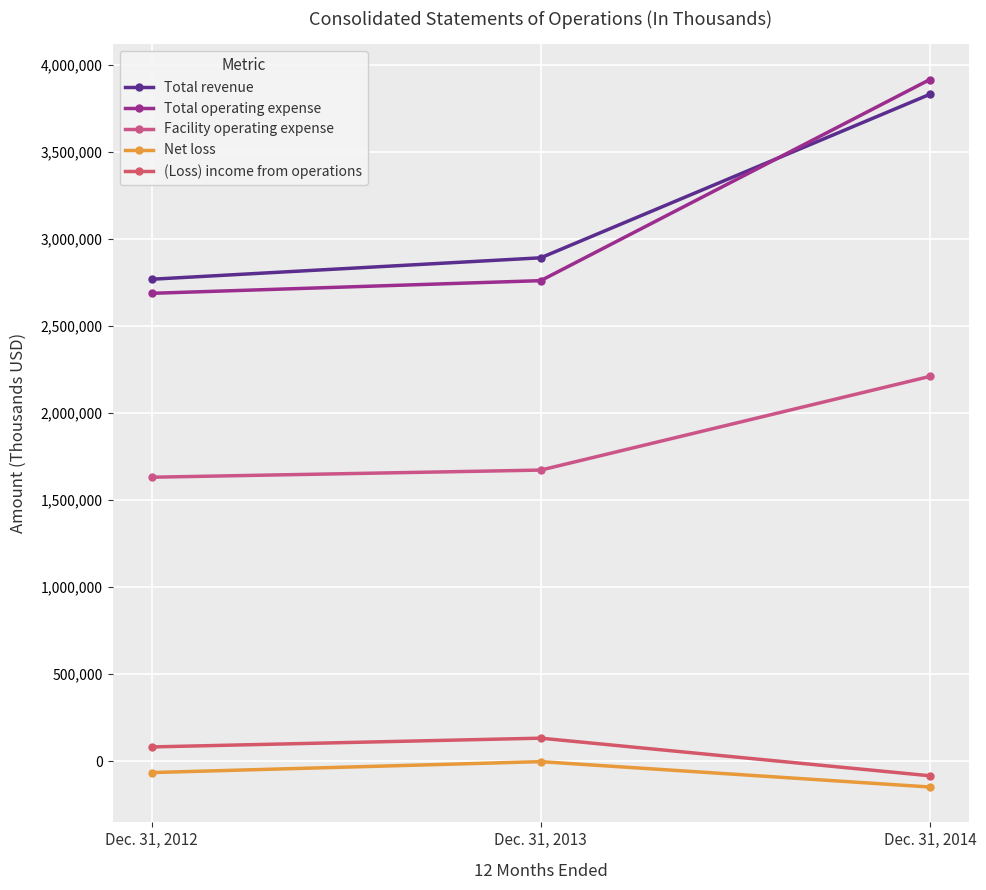

The value of Facility operating expense at Dec. 31, 2012 is 1630919. True or false?

True